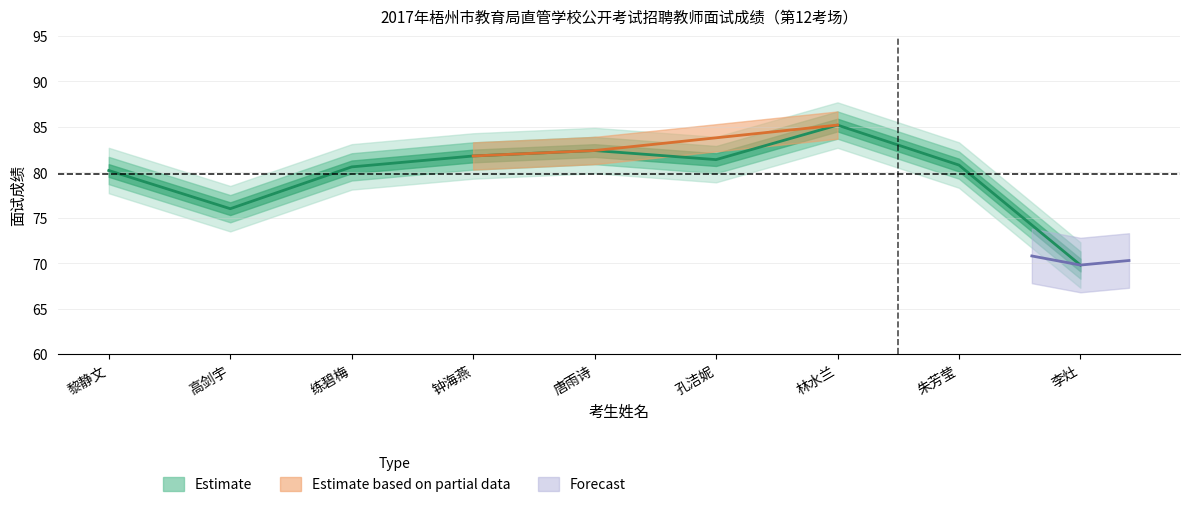

Between 黎静文 and 孔洁妮, which is larger?

孔洁妮